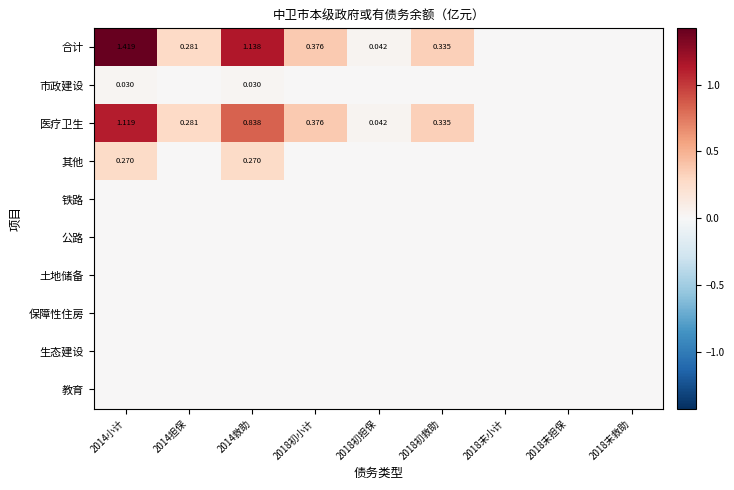

What is the greatest value displayed?

1.4